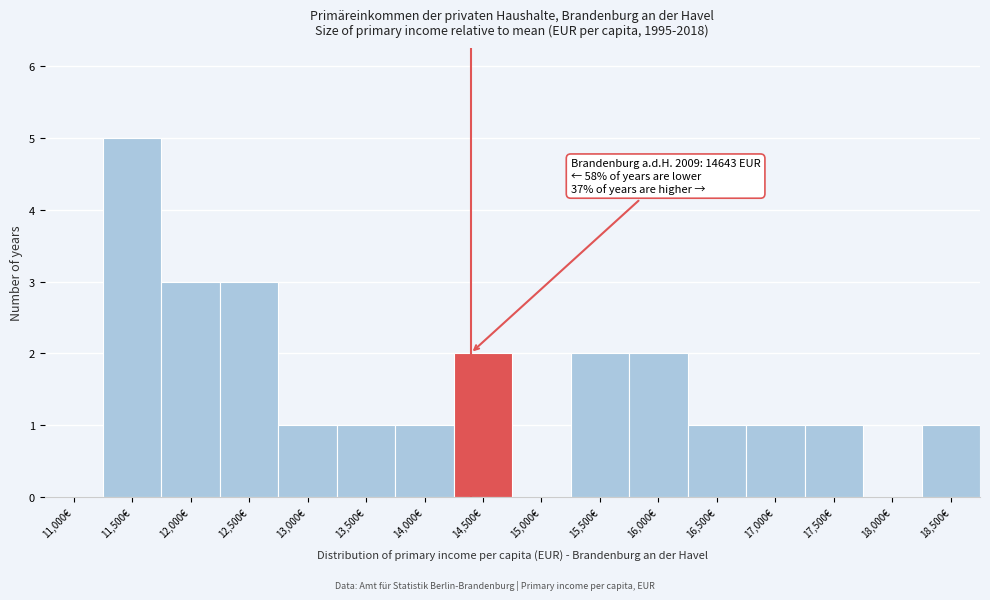

Reading left to right, what are all the values shown in this chart?

11,000€=0	11,500€=5	12,000€=3	12,500€=3	13,000€=1	13,500€=1	14,000€=1	14,500€=2	15,000€=0	15,500€=2	16,000€=2	16,500€=1	17,000€=1	17,500€=1	18,000€=0	18,500€=1